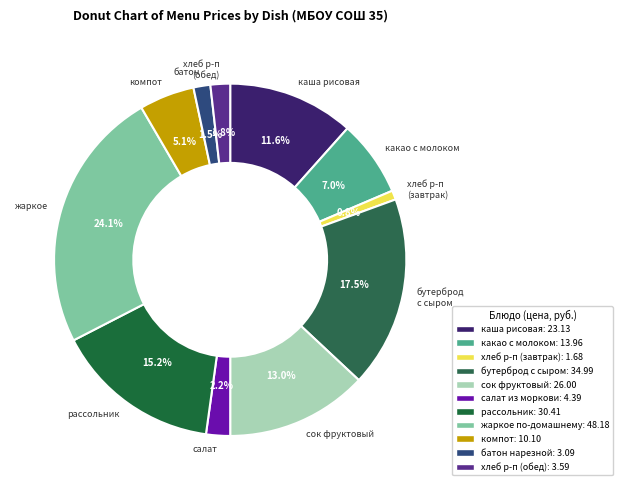

Which category has the smallest portion of the pie?

хлеб ржано-пшеничный (завтрак)